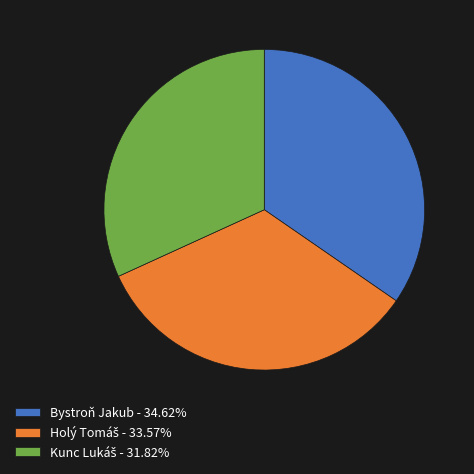

Is there a majority slice in this chart?

No